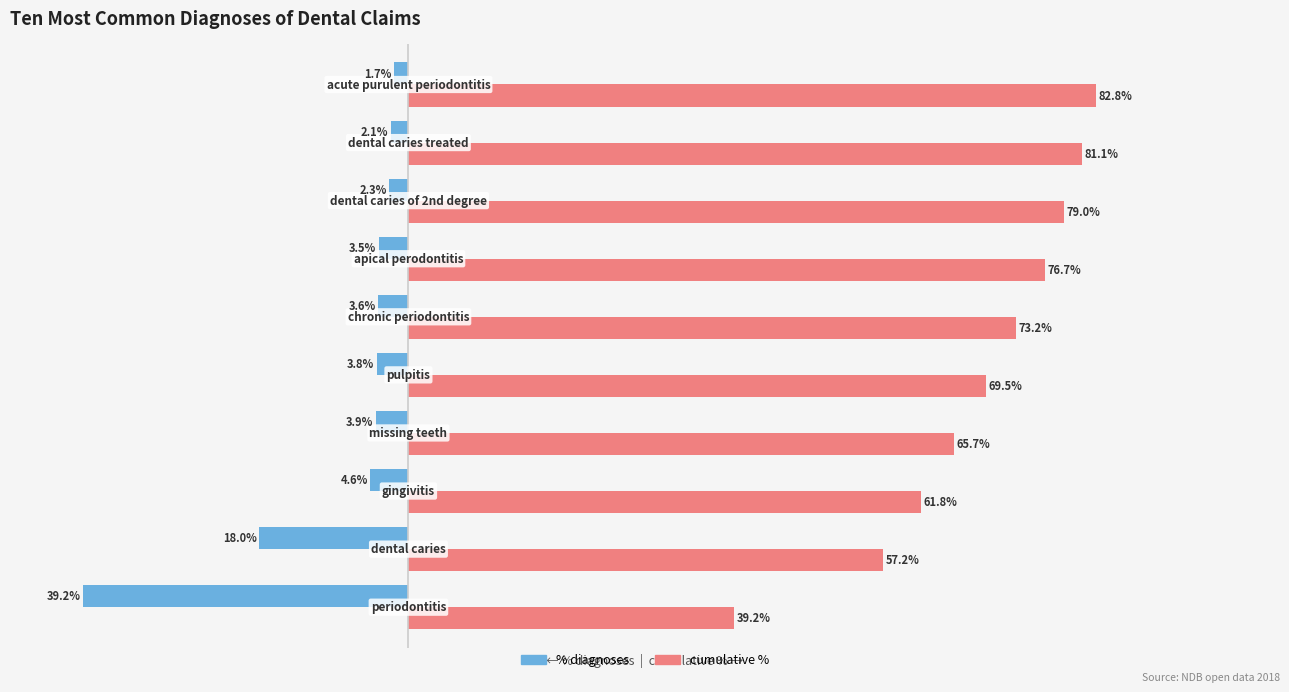

What are all the series names shown in the legend?

% diagnoses, cumulative %